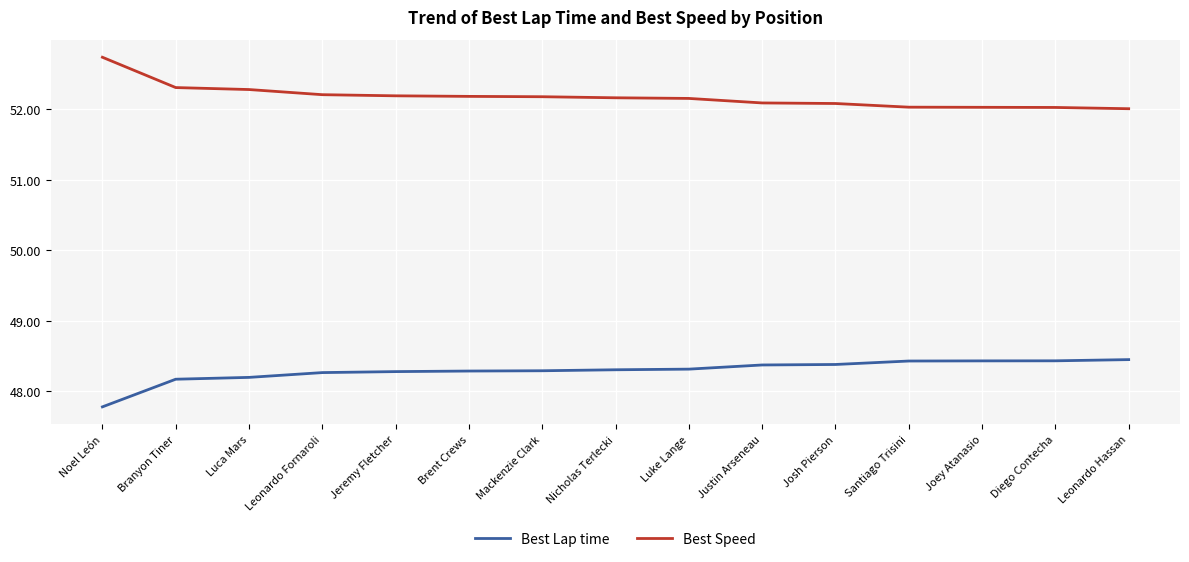

At how many categories does at least one series exceed 49?

15